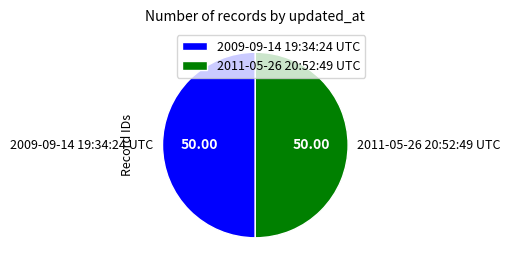

Do 2011-05-26 20:52:49 UTC and 2009-09-14 19:34:24 UTC together represent more than half of the pie?

Yes